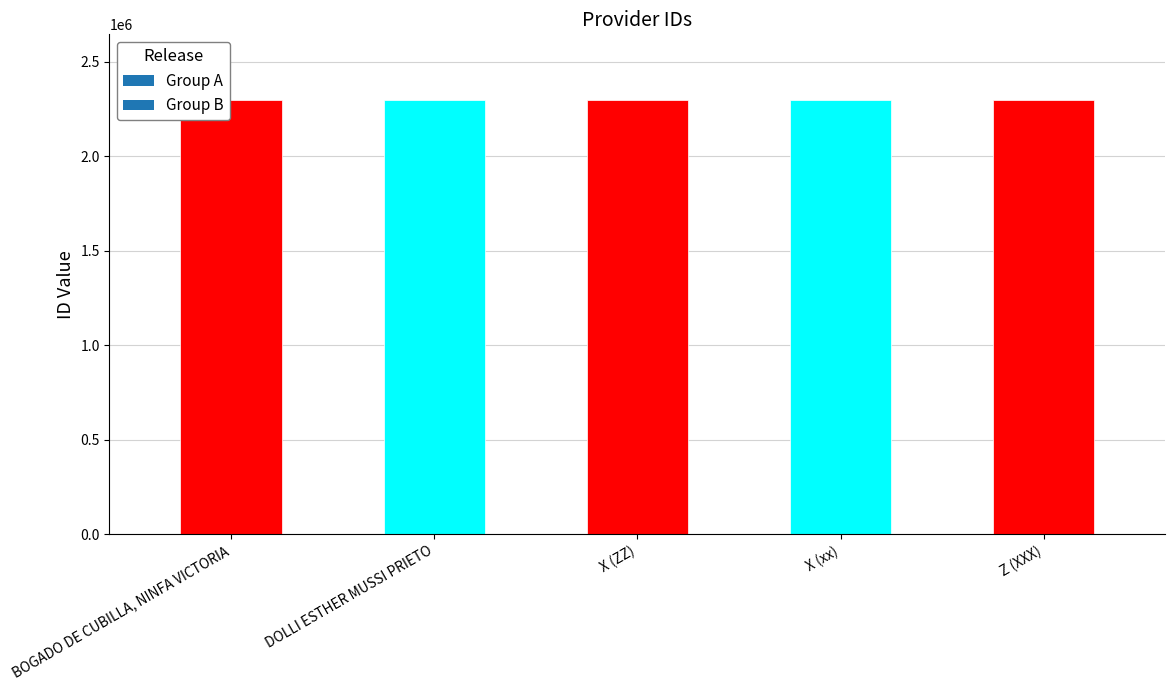

What is the ratio of the value at X (ZZ) to the value at BOGADO DE CUBILLA, NINFA VICTORIA?

1.0